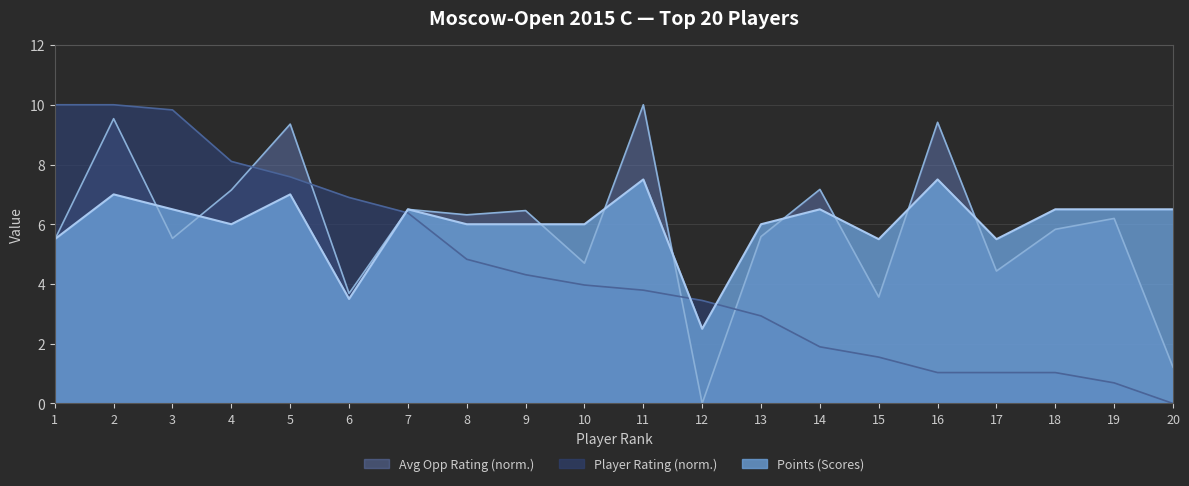

What is the sum of the Points (Scores) values at 4 and 15?

11.5